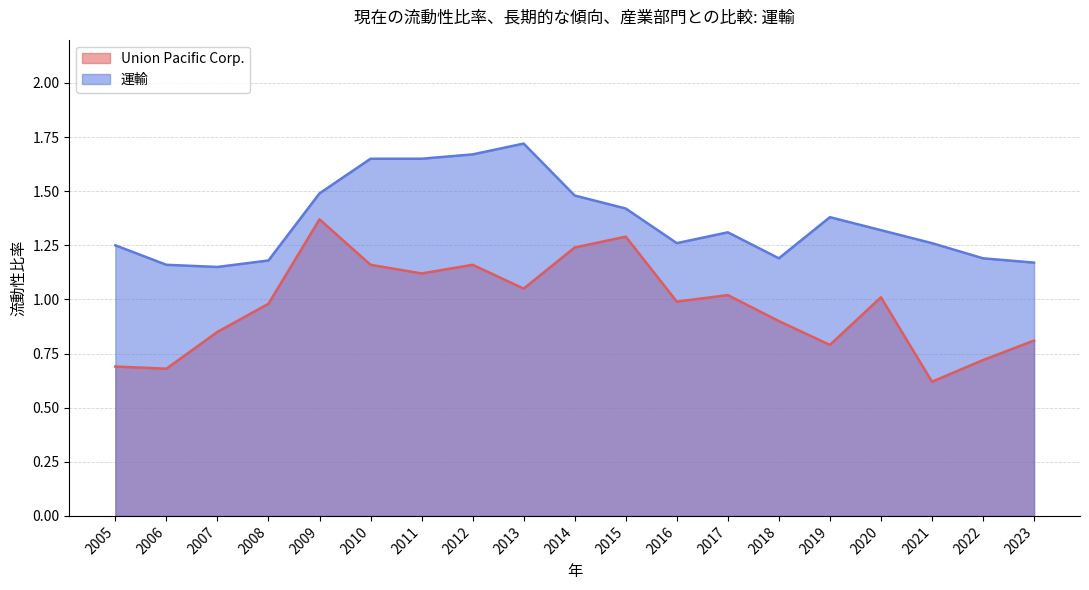

True or false: 運輸 has more than 2 interior local peaks.

True